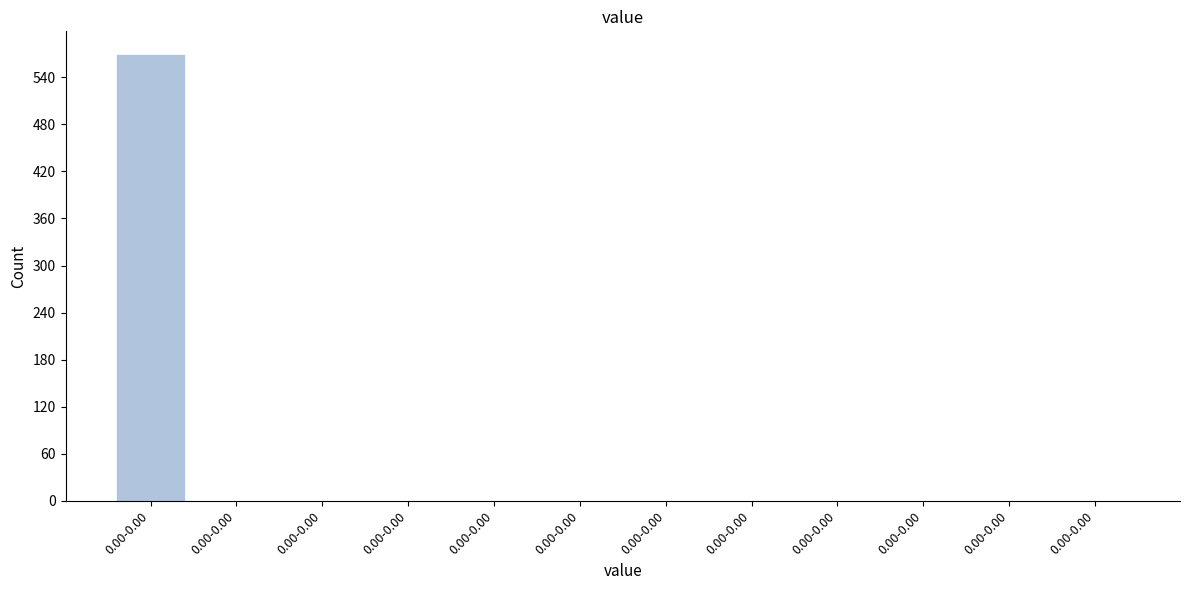

Count the number of values greater than 0.

1